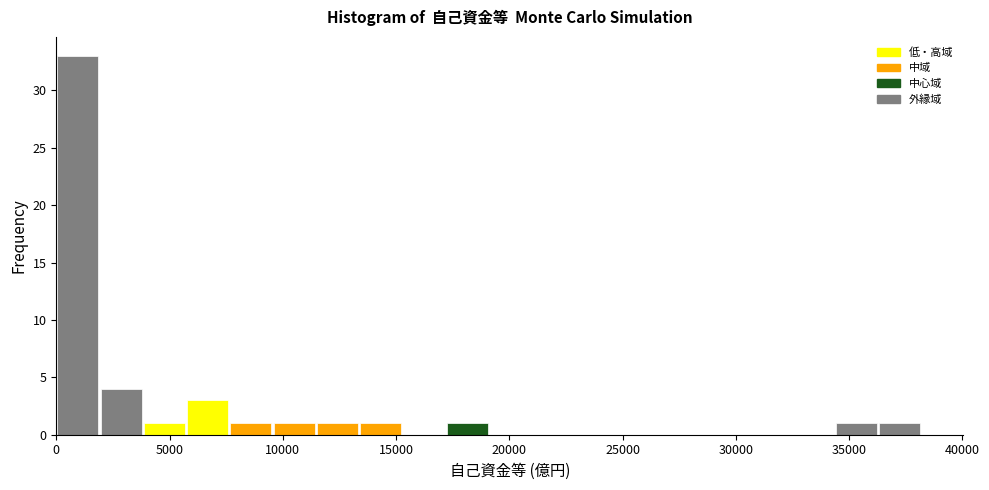

Around what value on the x-axis is the tallest bar? Give the approximate position of its centre, as read against the axis.

1000